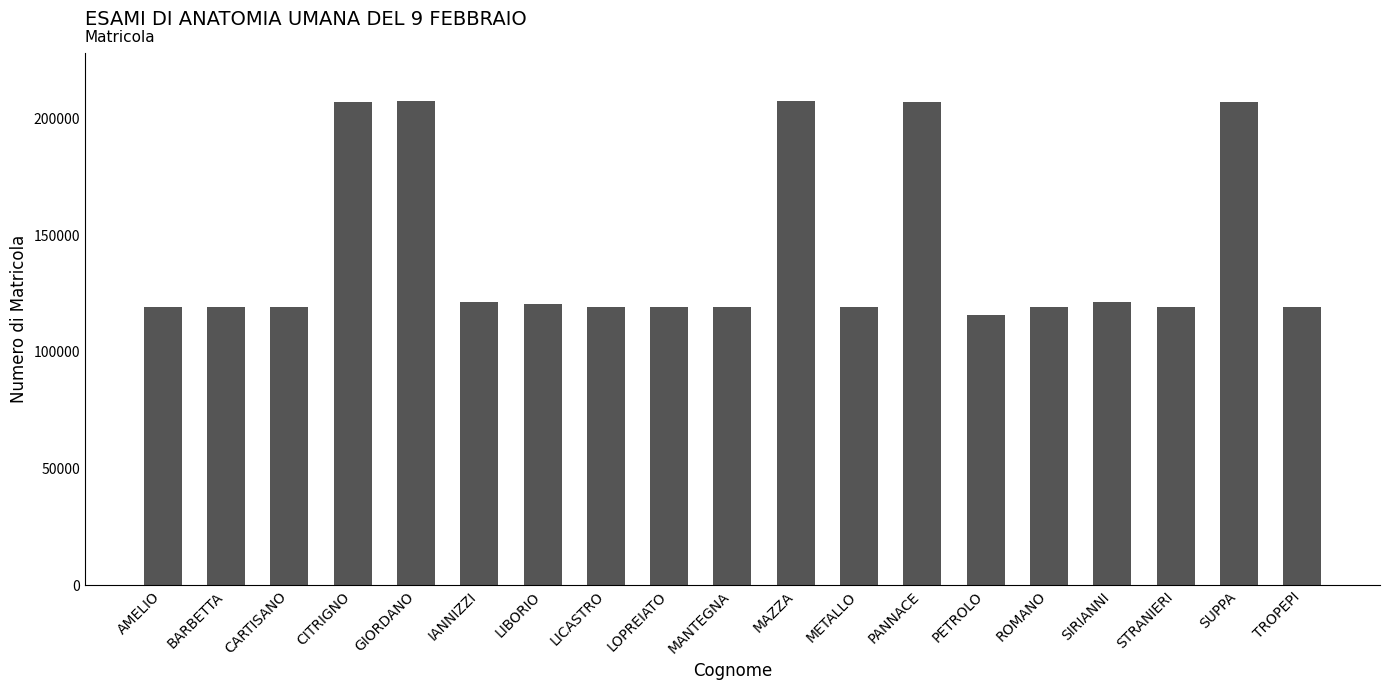

What is the maximum value shown in the chart?

207576